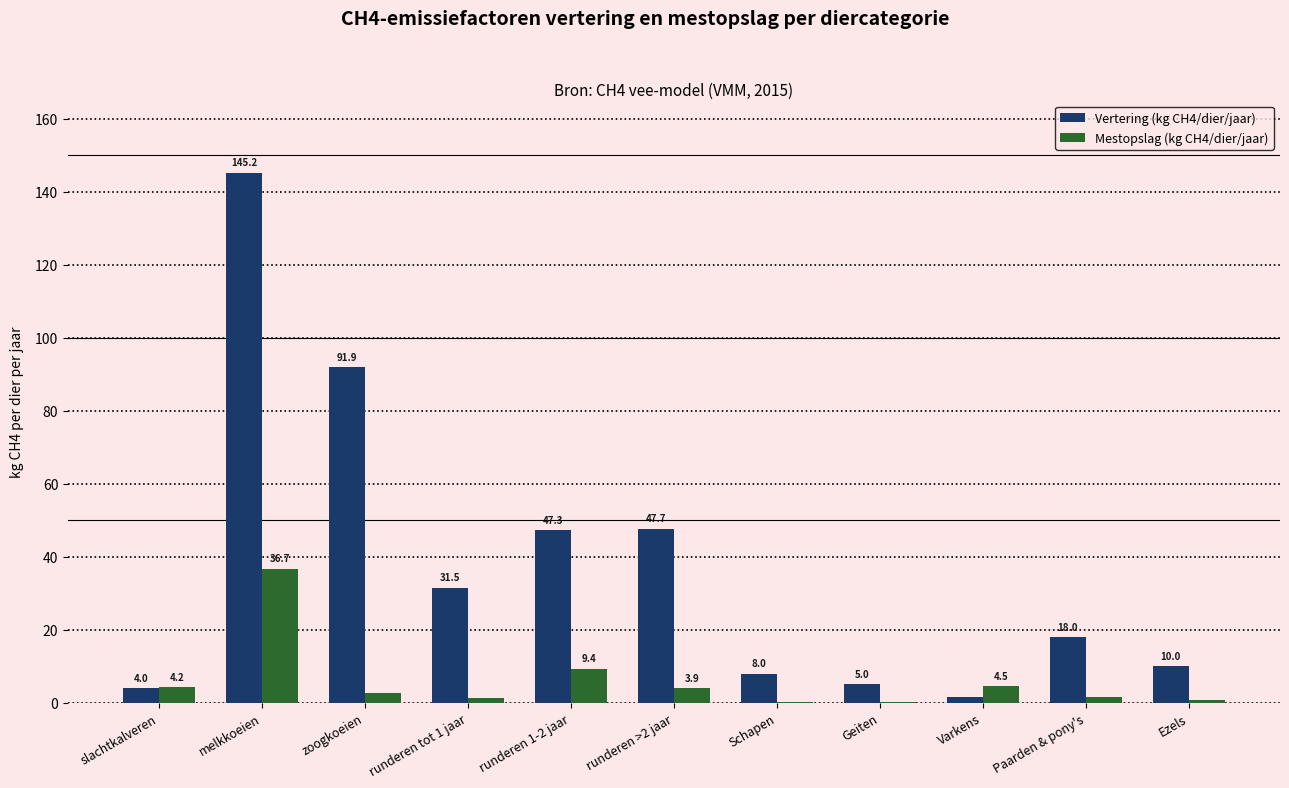

What is the maximum value for Vertering (kg CH4/dier/jaar)?

145.2